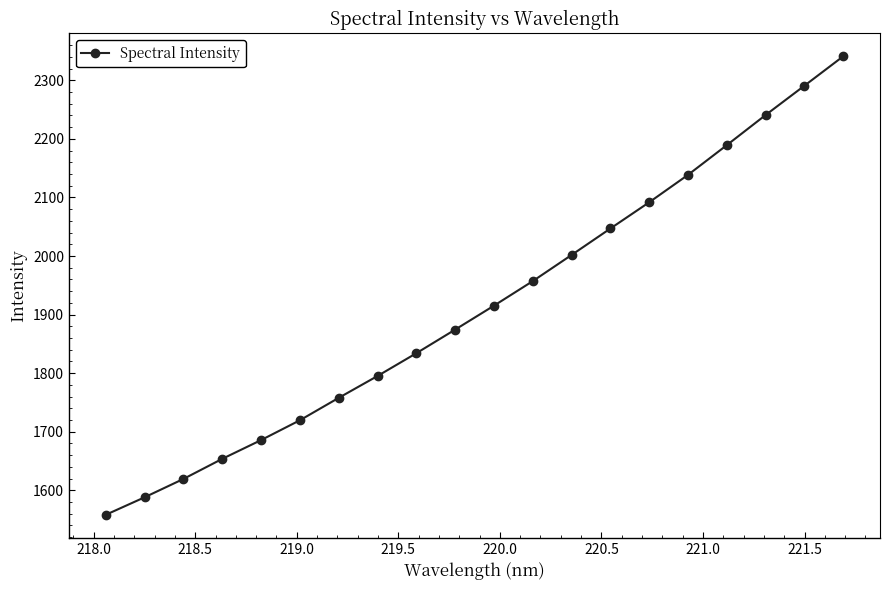

True or false: there are more than 2 points higher than both neighbors.

False